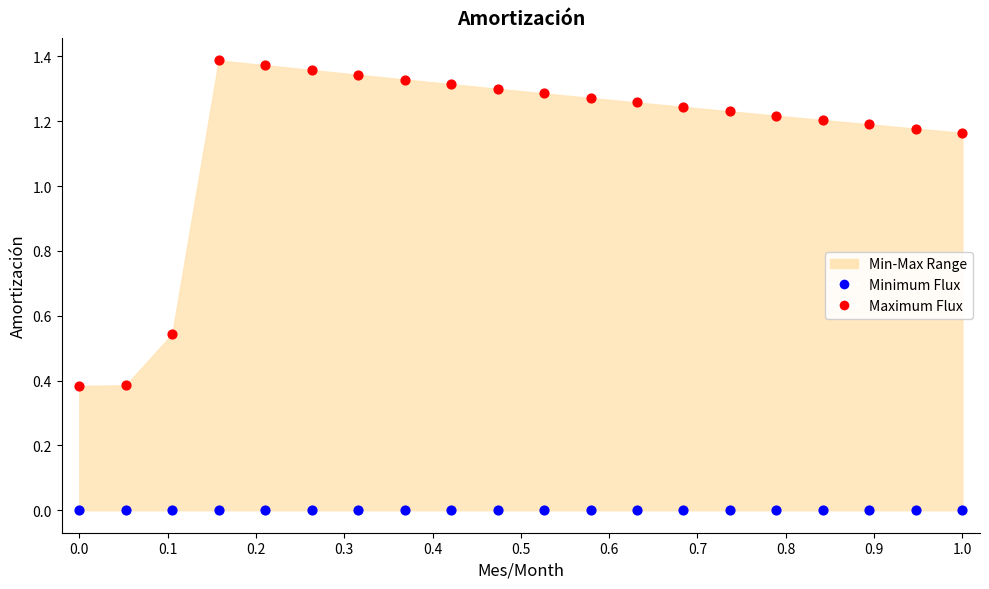

Which series reaches the maximum Y coordinate?

Maximum Flux